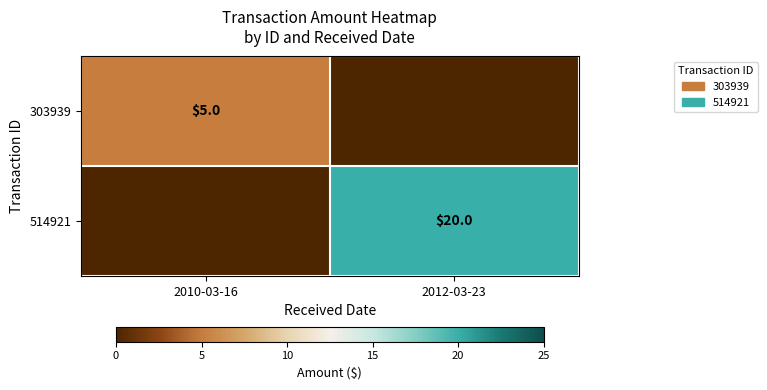

Which label corresponds to the smallest value in the chart?

2012-03-23